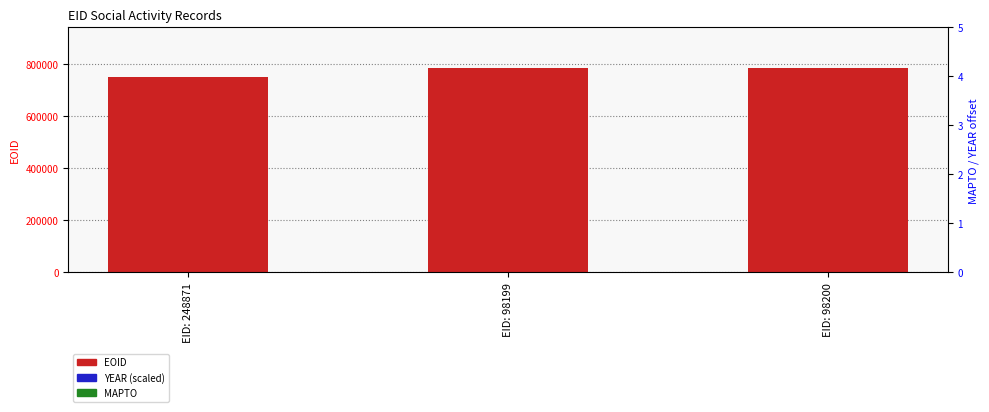

Between EID: 98199 and EID: 98200, which series saw the biggest shift?

EOID